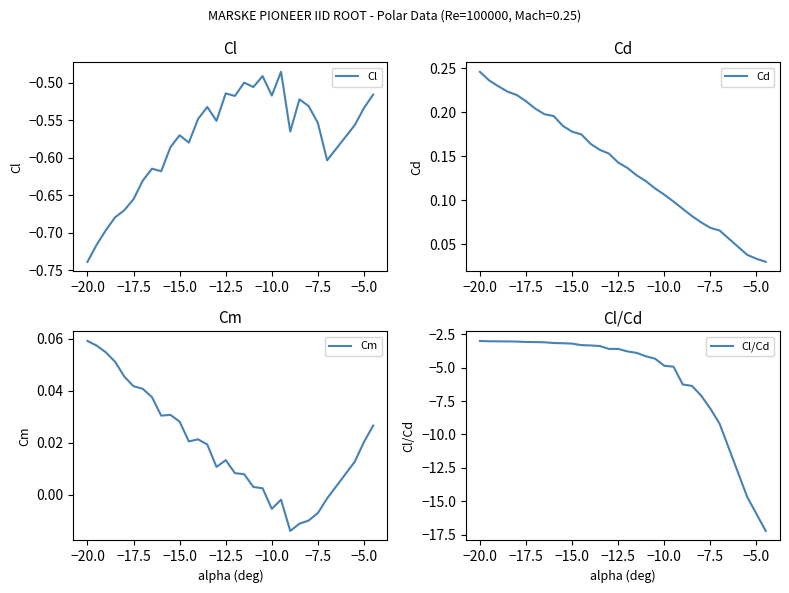

What is the greatest value displayed?

0.2